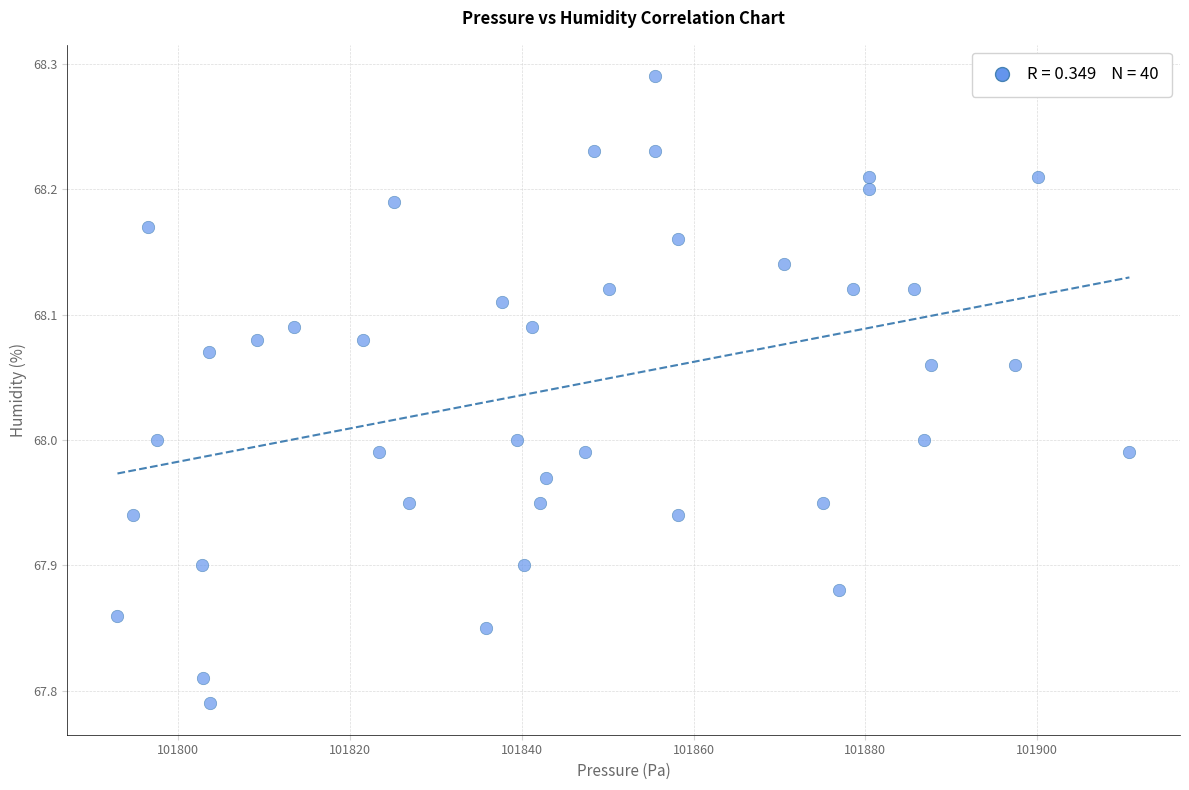

What is the range of X values (max minus min)?

117.8